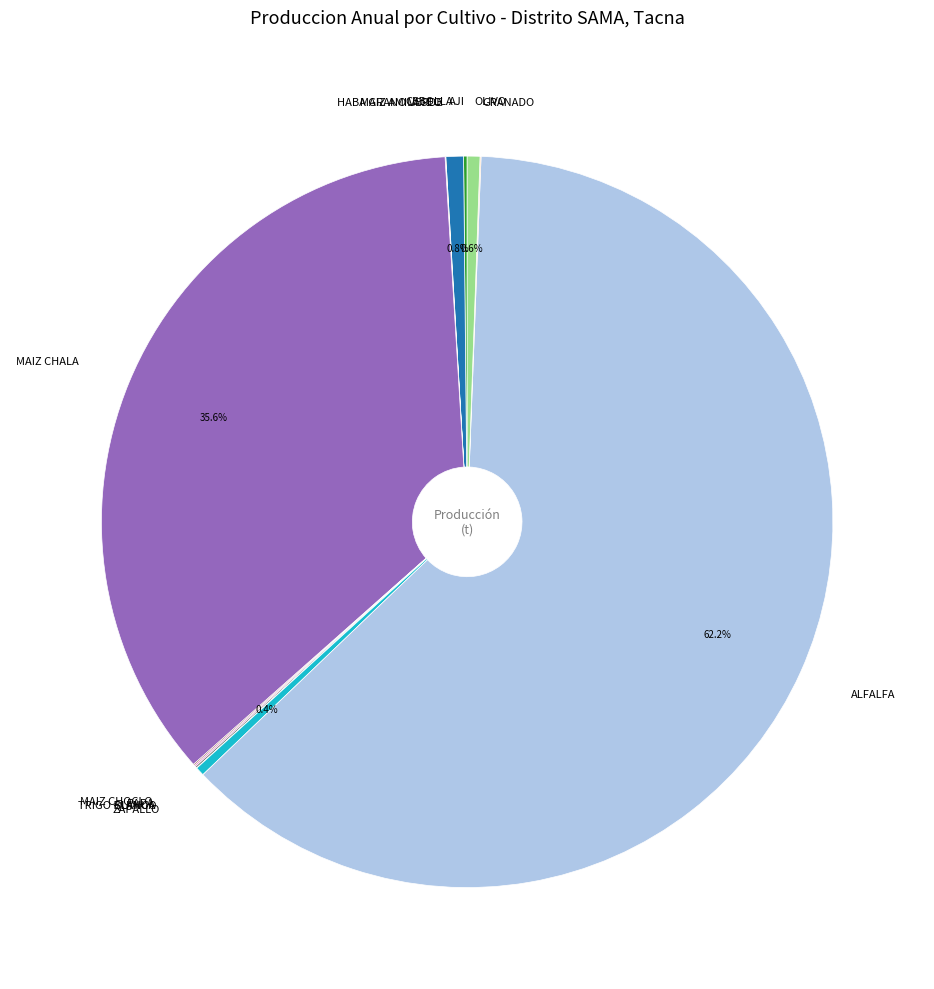

To the nearest percent, what portion does MAIZ CHALA represent?

36%